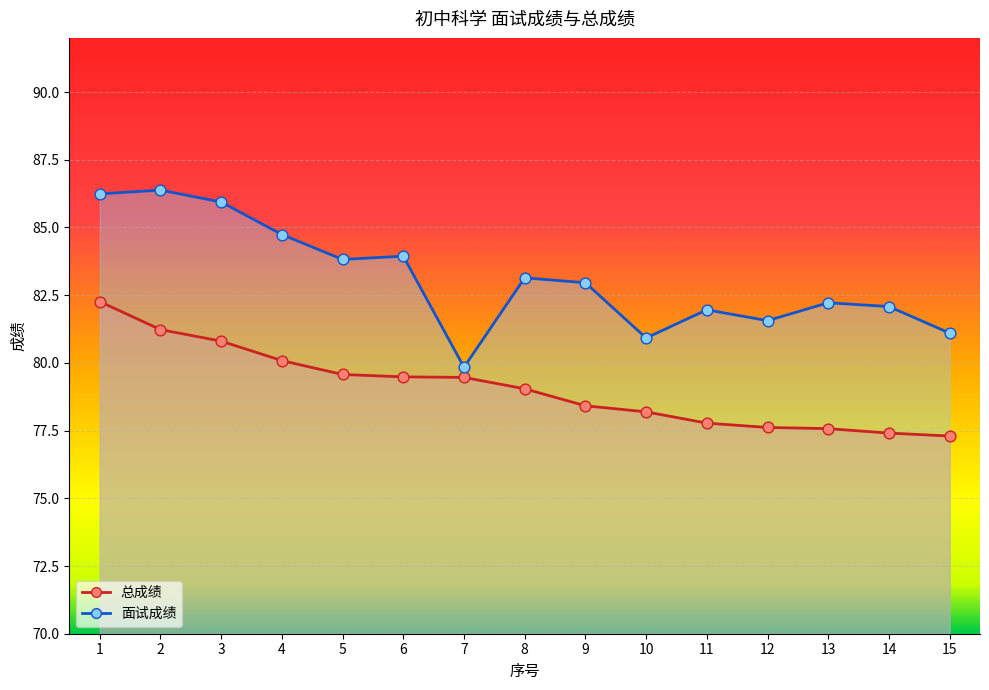

At which category is the sum across all series the highest?

1